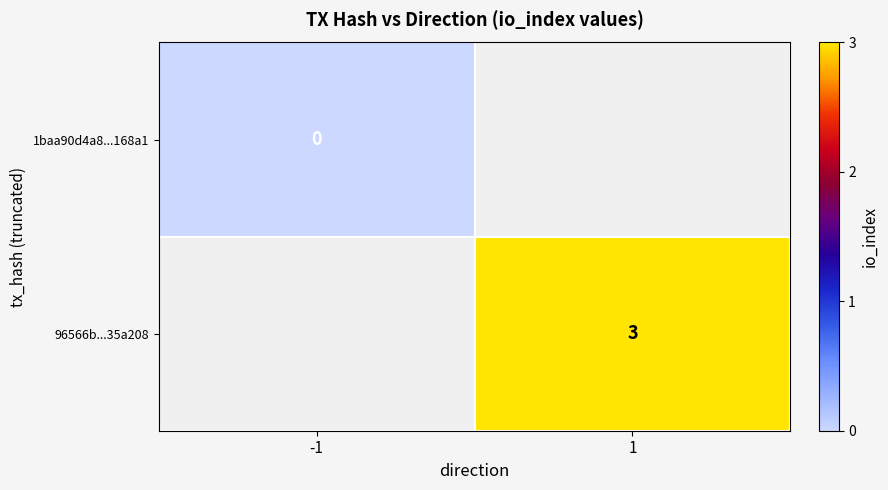

The value of 96566b...35a208 at 1 is 1. True or false?

False